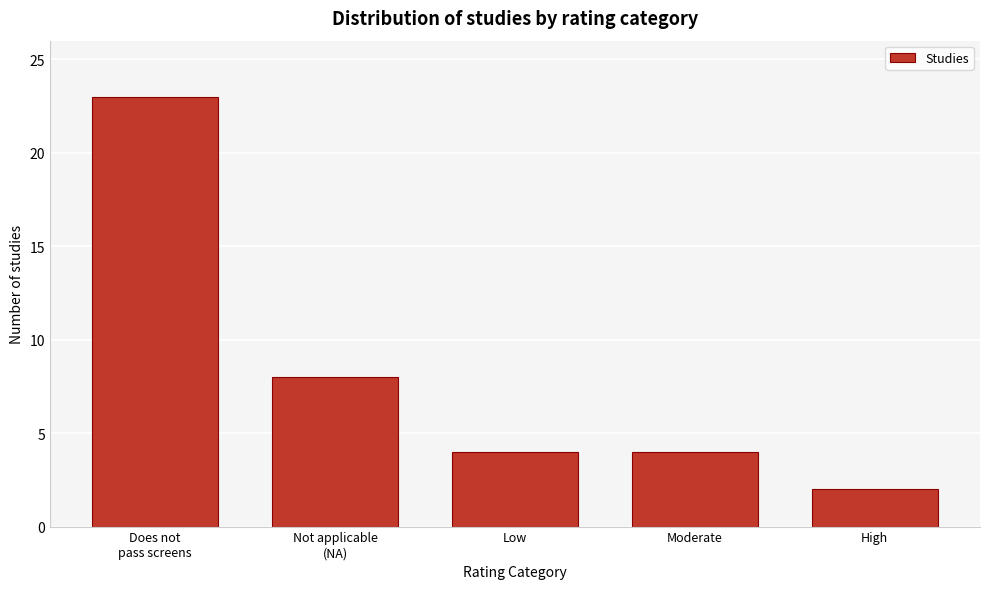

Reading left to right, extract all data points from this chart.

23	8	4	4	2